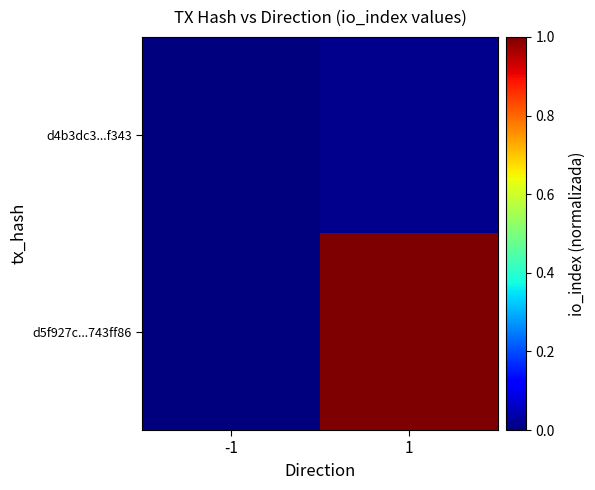

What is the total value across all series at 1?

1.0